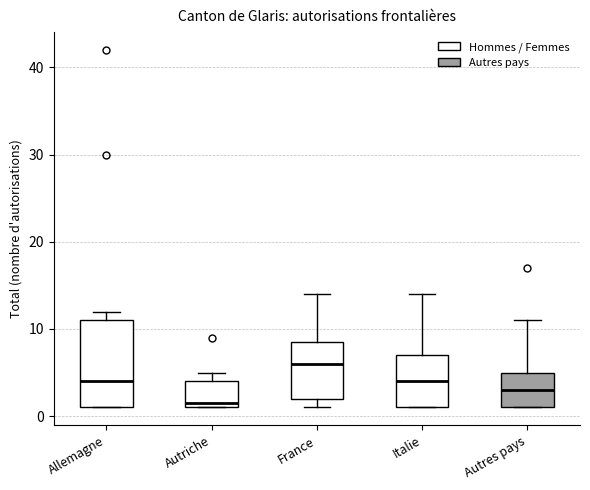

Comparing the boxes themselves (not the whiskers), which one is the tallest?

Allemagne